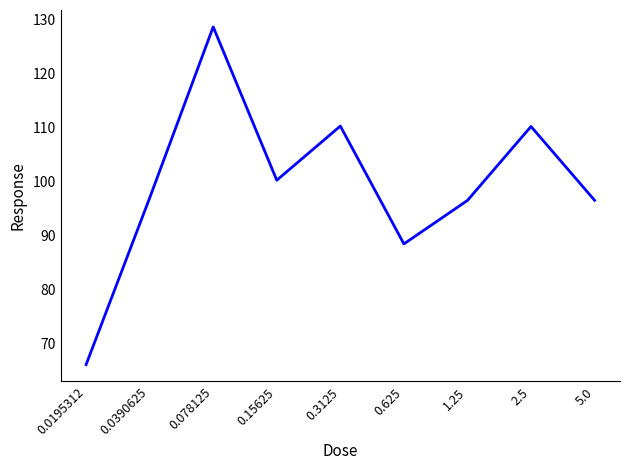

What is the approximate value at 0.3125?

110.2